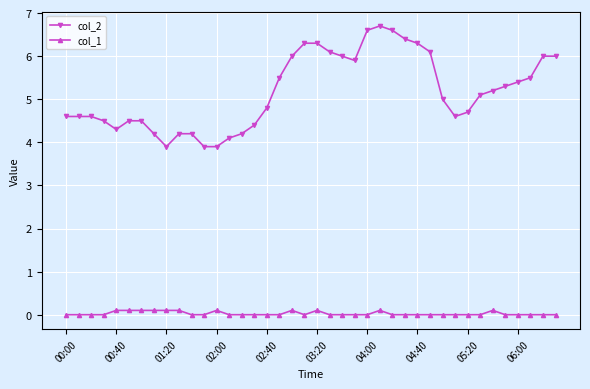

Rank the series by their average value, from lowest to highest.

col_1, col_2